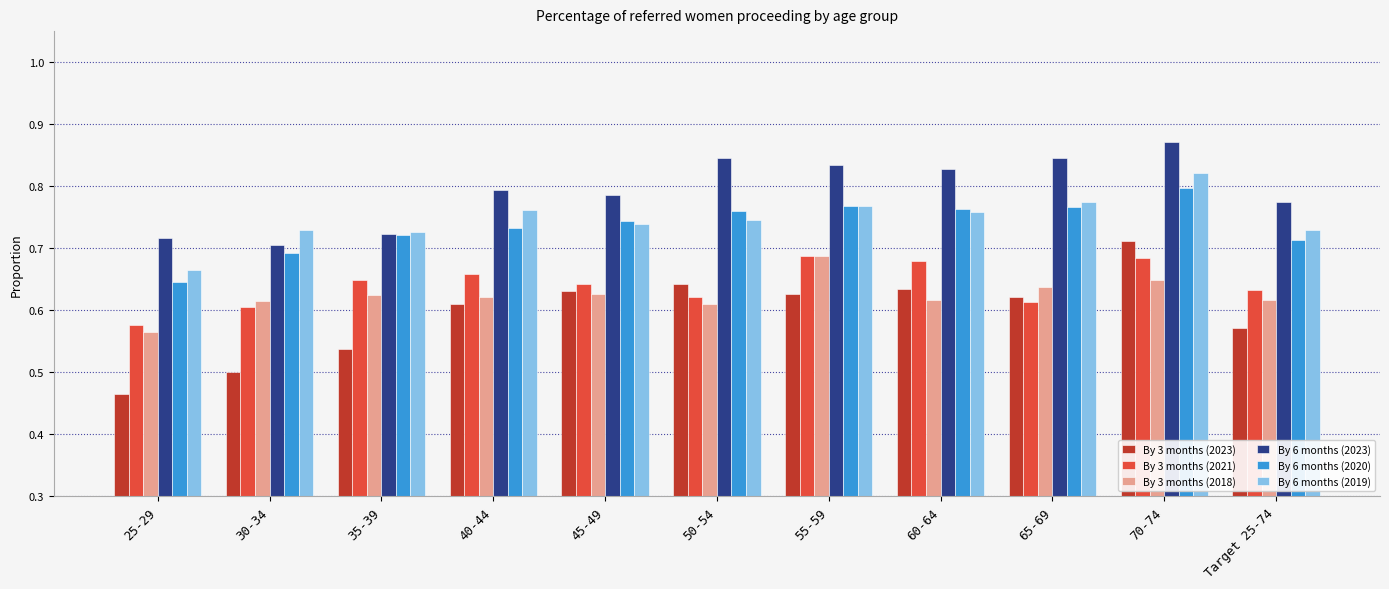

What is the sum of all By 3 months (2023) values?

6.6